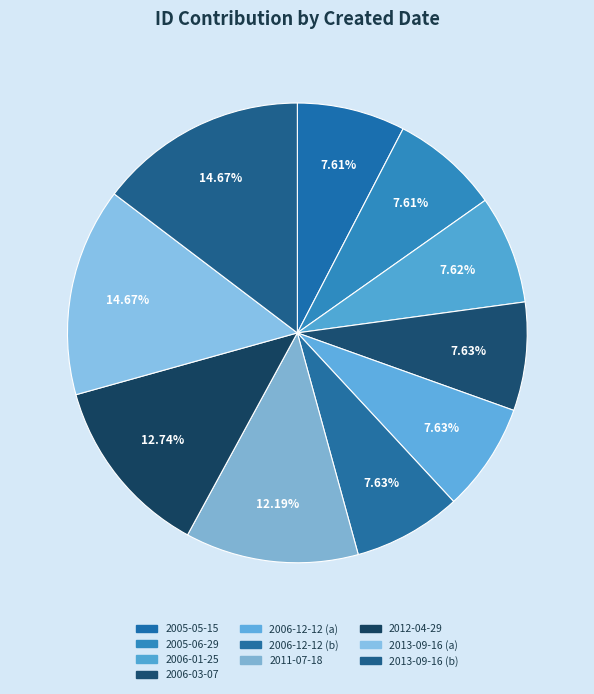

To the nearest percent, what portion does 2005-06-29 represent?

8%